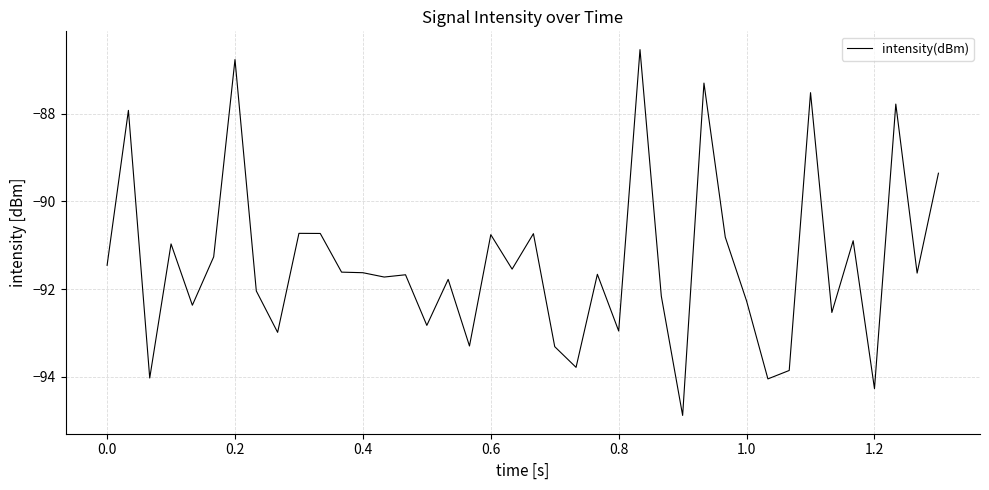

What is the average value?

-91.4